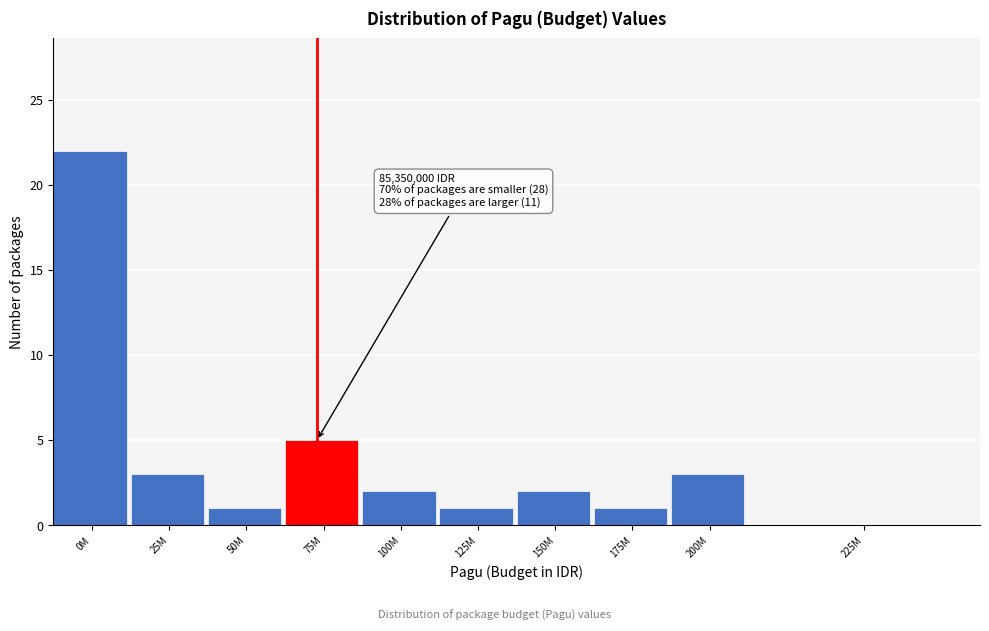

Reading left to right, extract all data points from this chart.

0M=22	25M=3	50M=1	75M=5	100M=2	125M=1	150M=2	175M=1	200M=3	225M=0